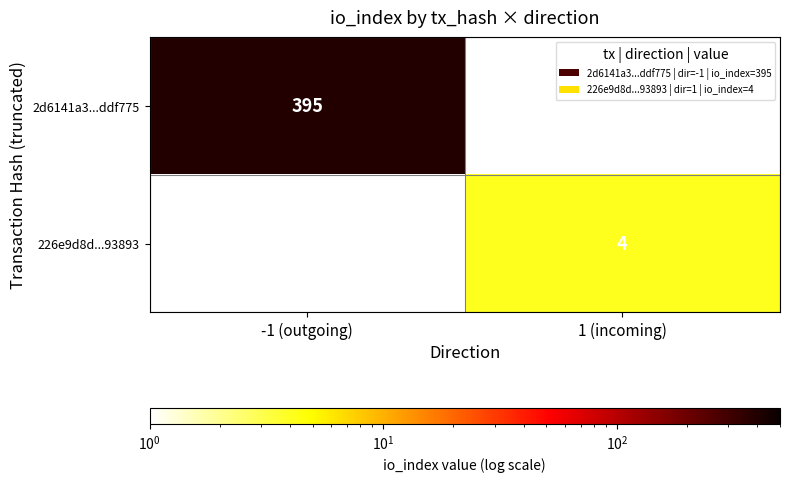

True or false: 226e9d8d...93893 has a value of 4 at 1 (incoming).

True